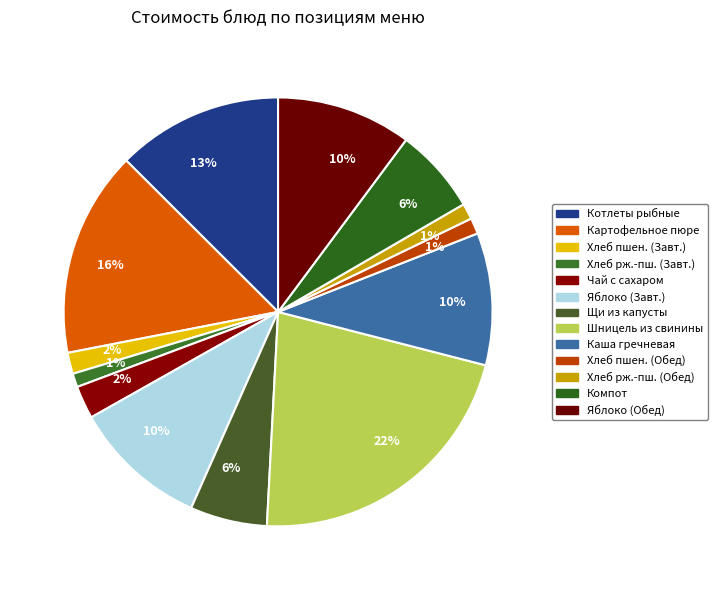

To the nearest percent, what is the difference between the largest and smallest slice percentages?

21%